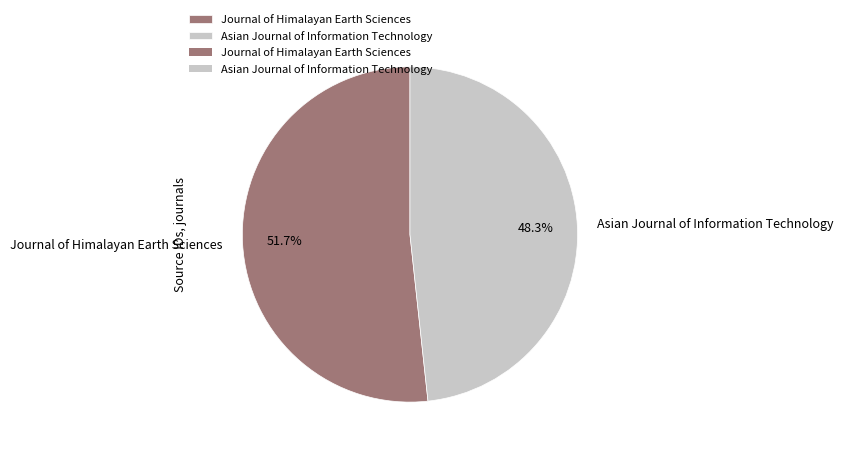

Combined, what portion of the pie is Journal of Himalayan Earth Sciences and Asian Journal of Information Technology?

100.0%